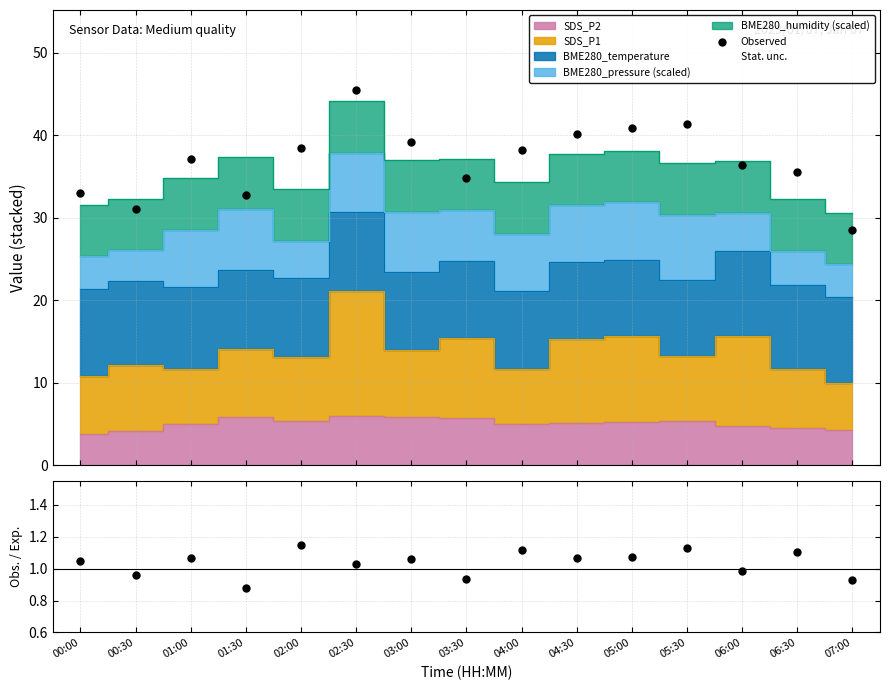

What is the ratio of the value at 07:00 to the value at 03:00?

0.7